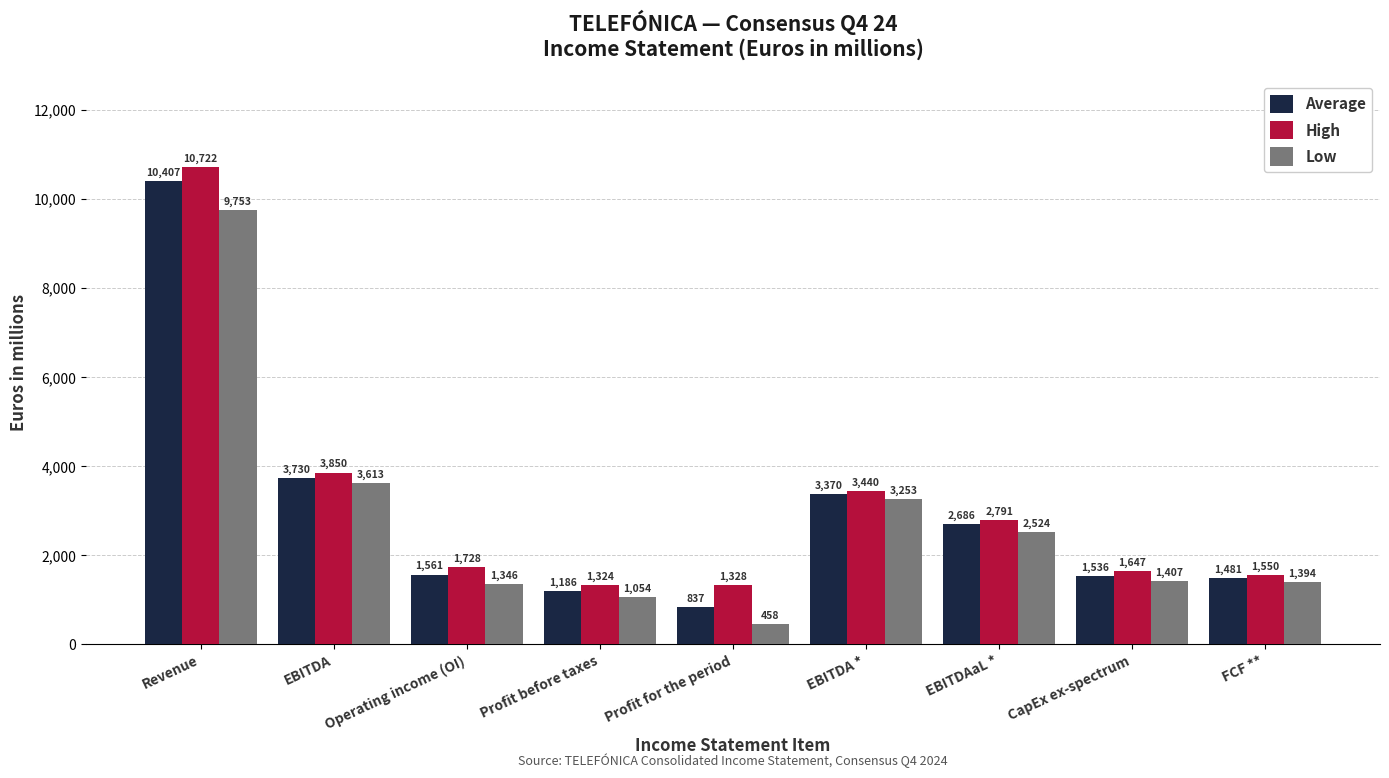

Rank the series by their average value, from highest to lowest.

High, Average, Low